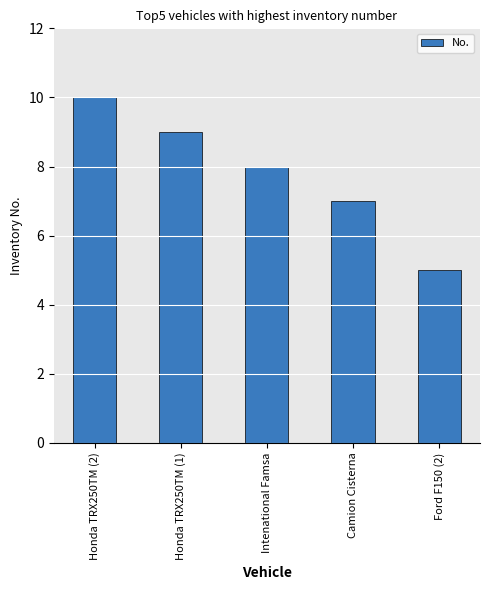

How many values are between 7 and 9?

3